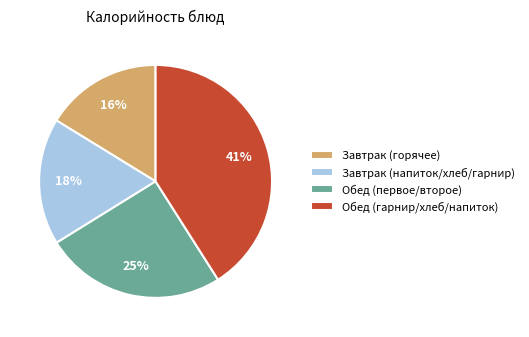

Is the sum of Завтрак (горячее) and Обед (первое/второе) greater than half?

No